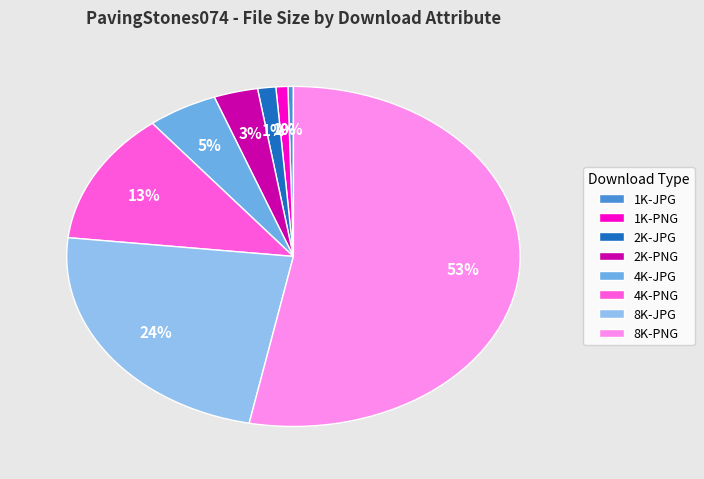

Does any single category account for the majority?

Yes